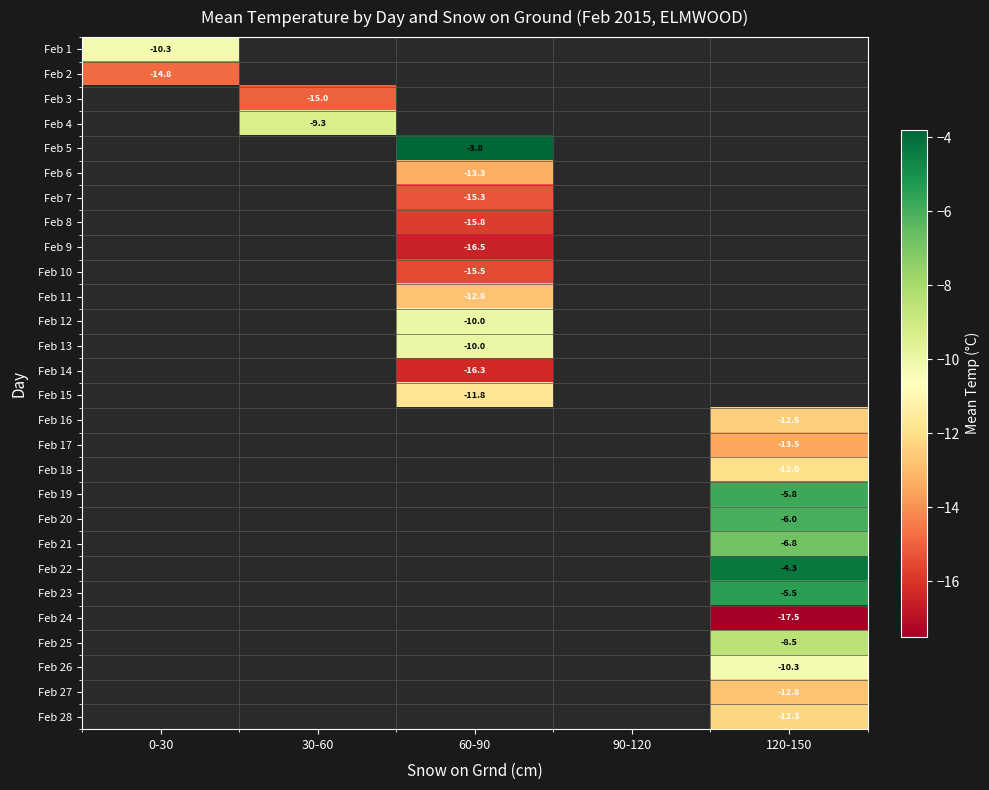

Is it true that Feb 10 equals -15.5 at 60-90?

True